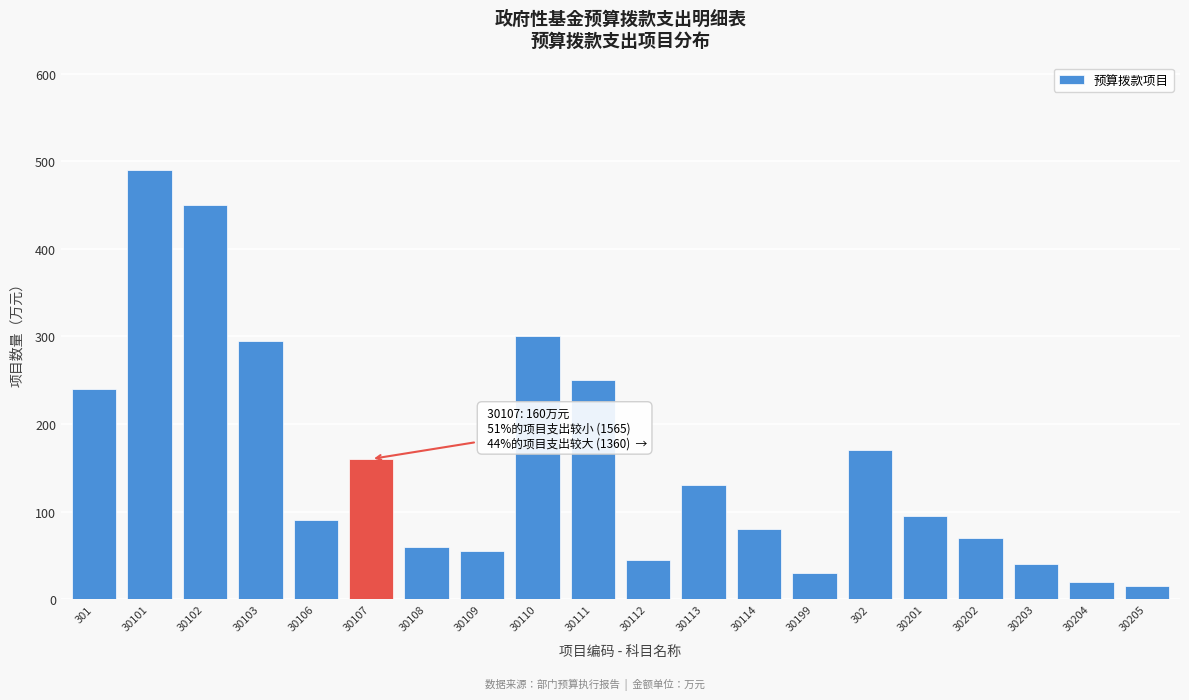

Reading right to left, extract all data points from this chart.

30205=15	30204=20	30203=40	30202=70	30201=95	302=170	30199=30	30114=80	30113=130	30112=45	30111=250	30110=300	30109=55	30108=60	30107=160	30106=90	30103=295	30102=450	30101=490	301=240